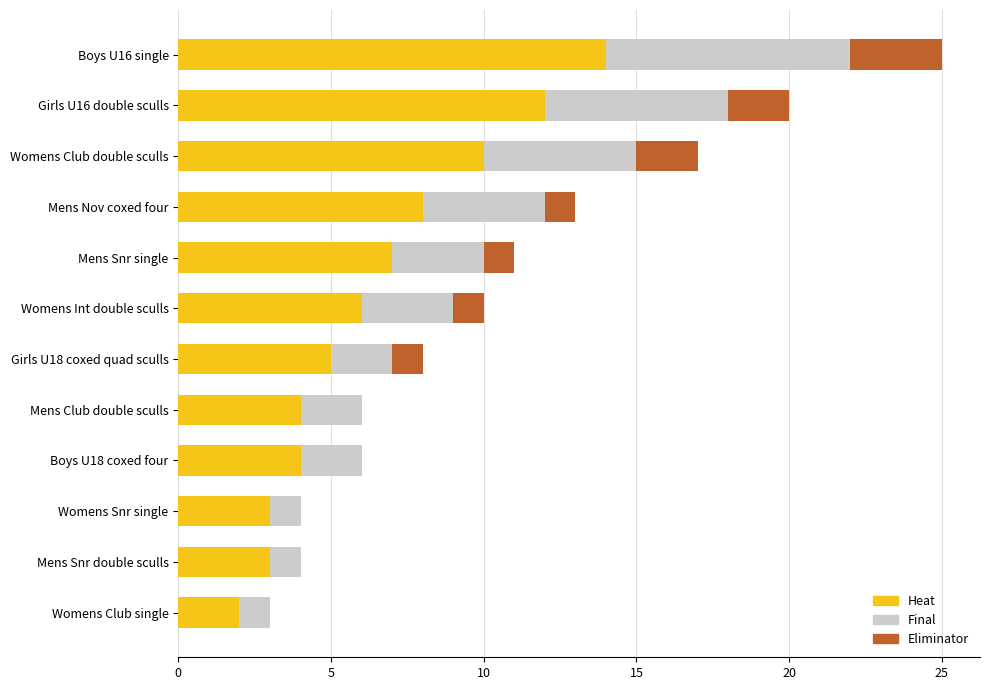

True or false: Heat has a value of 5 at Mens Club double sculls.

False